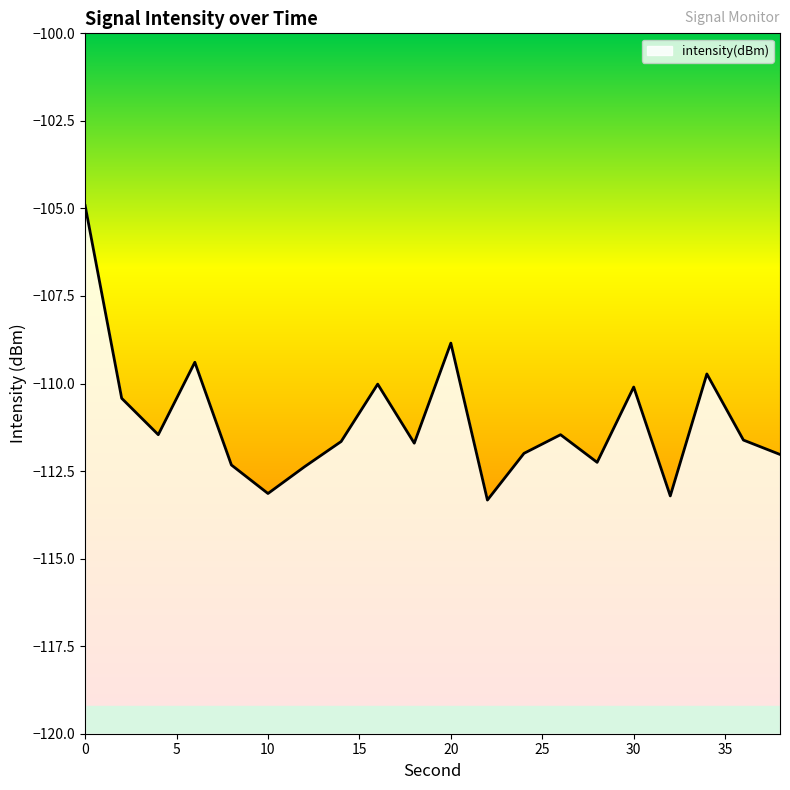

Rank the categories by value from lowest to highest.

22, 32, 10, 12, 8, 28, 38, 24, 18, 14, 36, 26, 4, 2, 30, 16, 34, 6, 20, 0